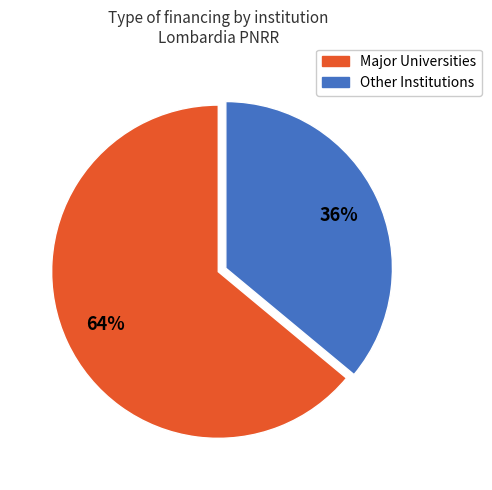

Which slice is the largest?

Major Universities